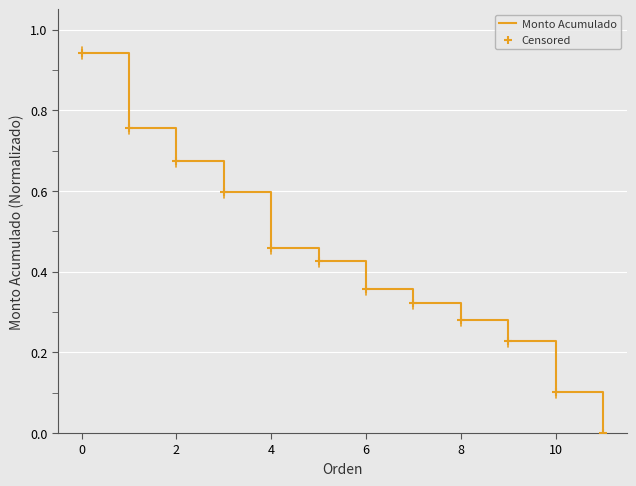

Does the chart have visible grid lines?

Yes